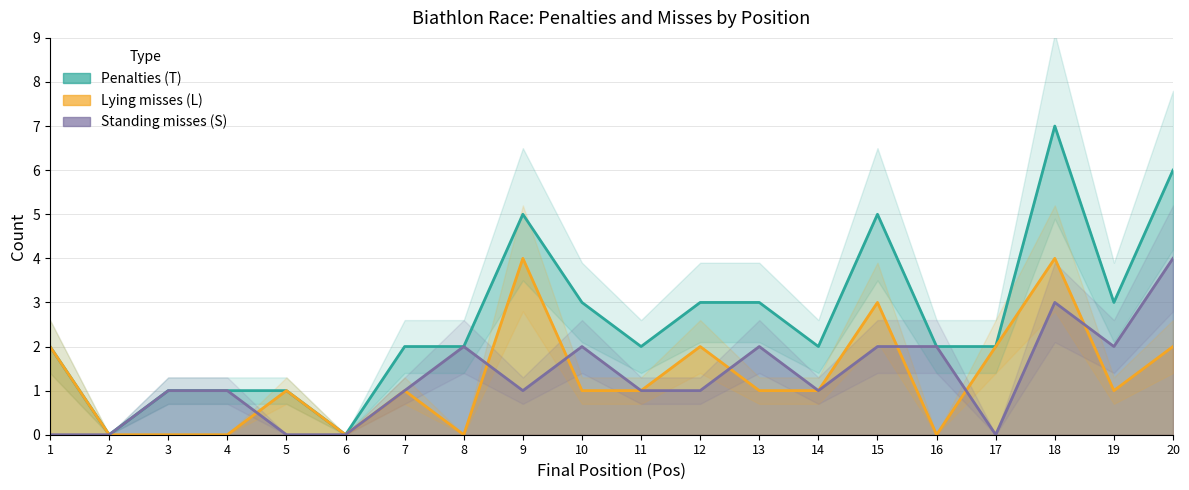

At how many categories does at least one series exceed 2?

8